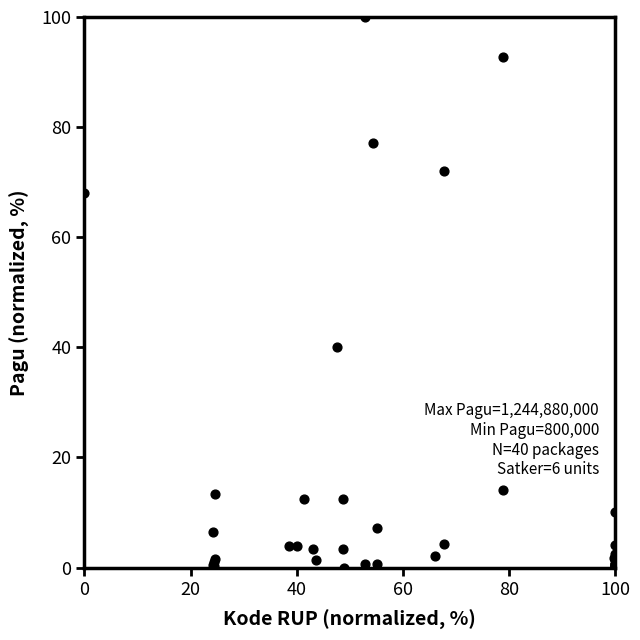

What Y value in the scatter plot is closest to 50?

40.1